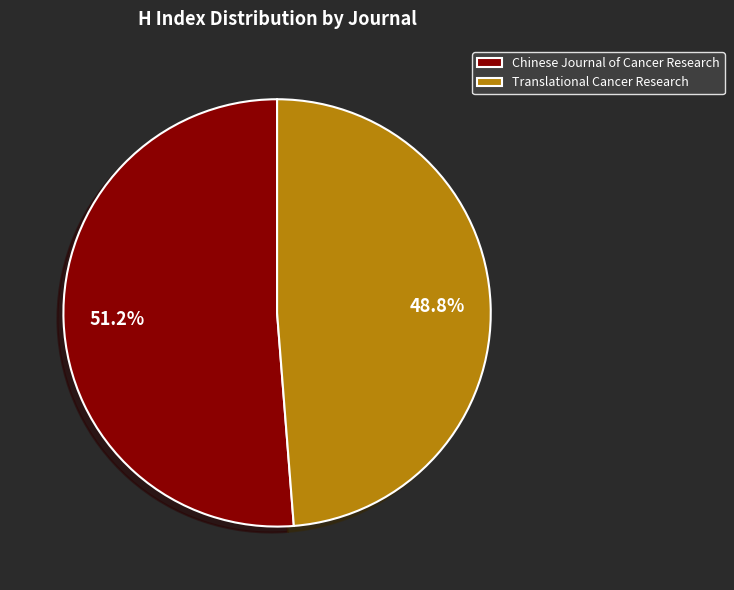

Does Chinese Journal of Cancer Research account for over 50% of the chart?

Yes